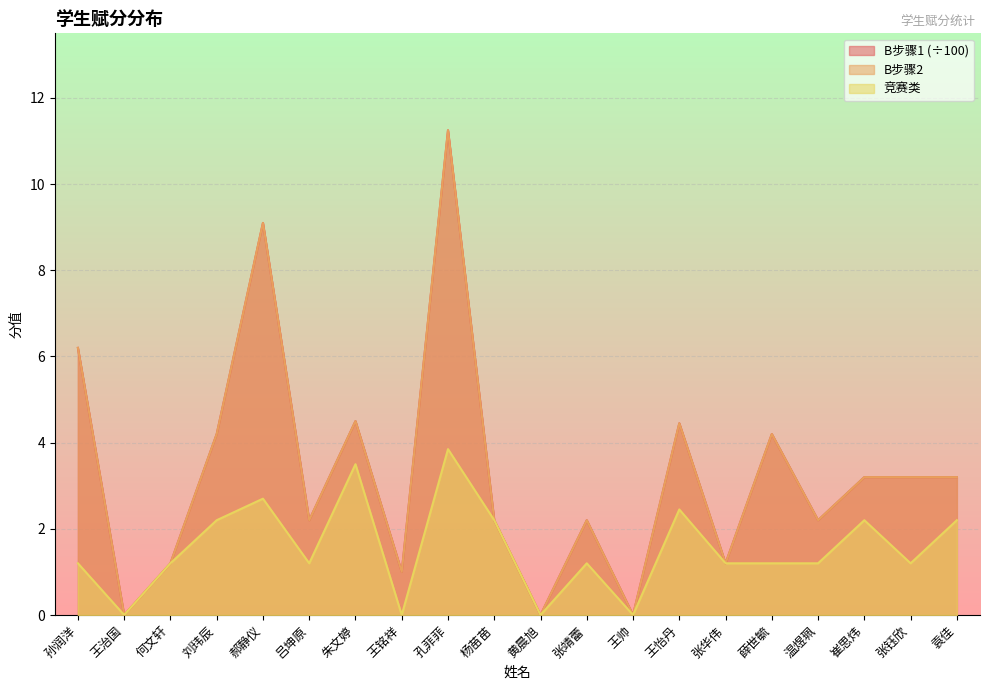

At which label does B步骤1 first exceed 3?

孙润洋